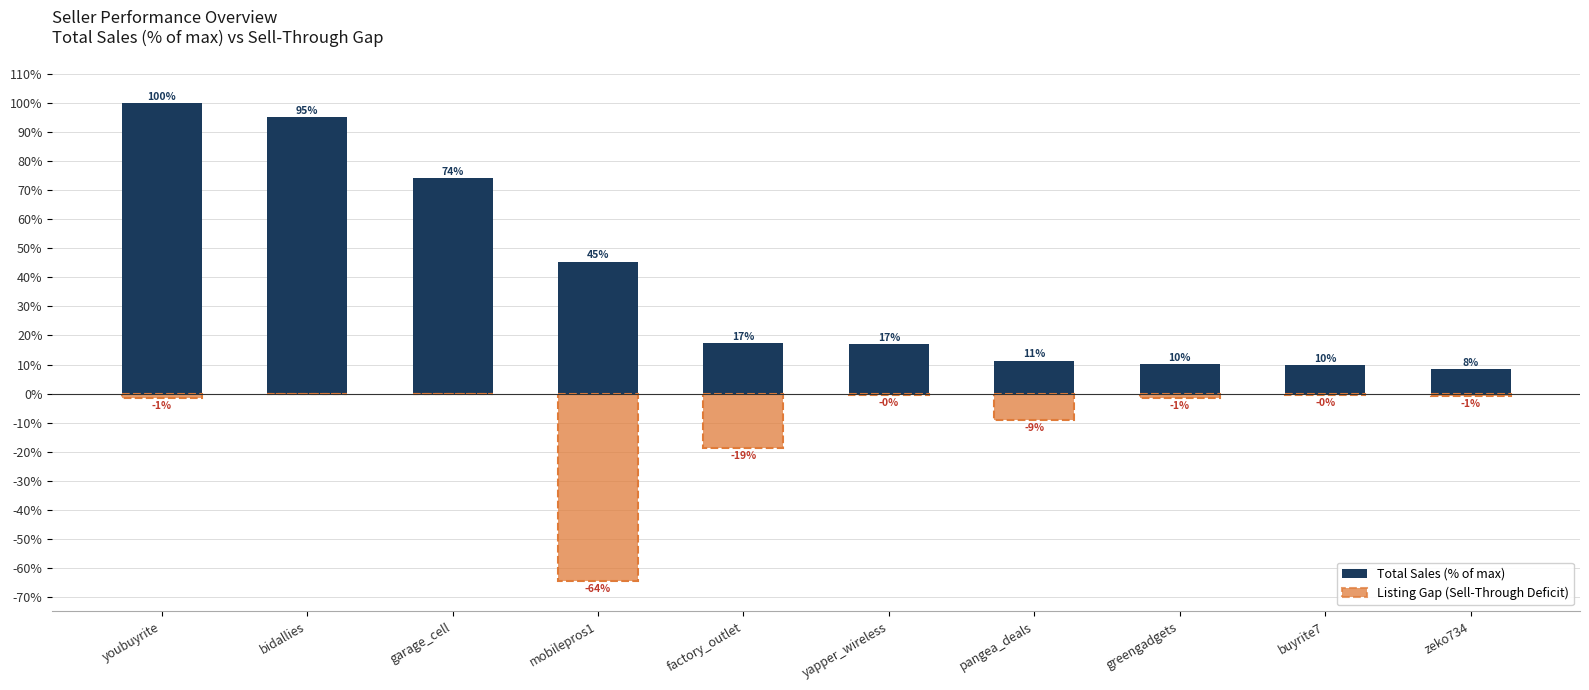

At which category is the sum across all series the highest?

youbuyrite